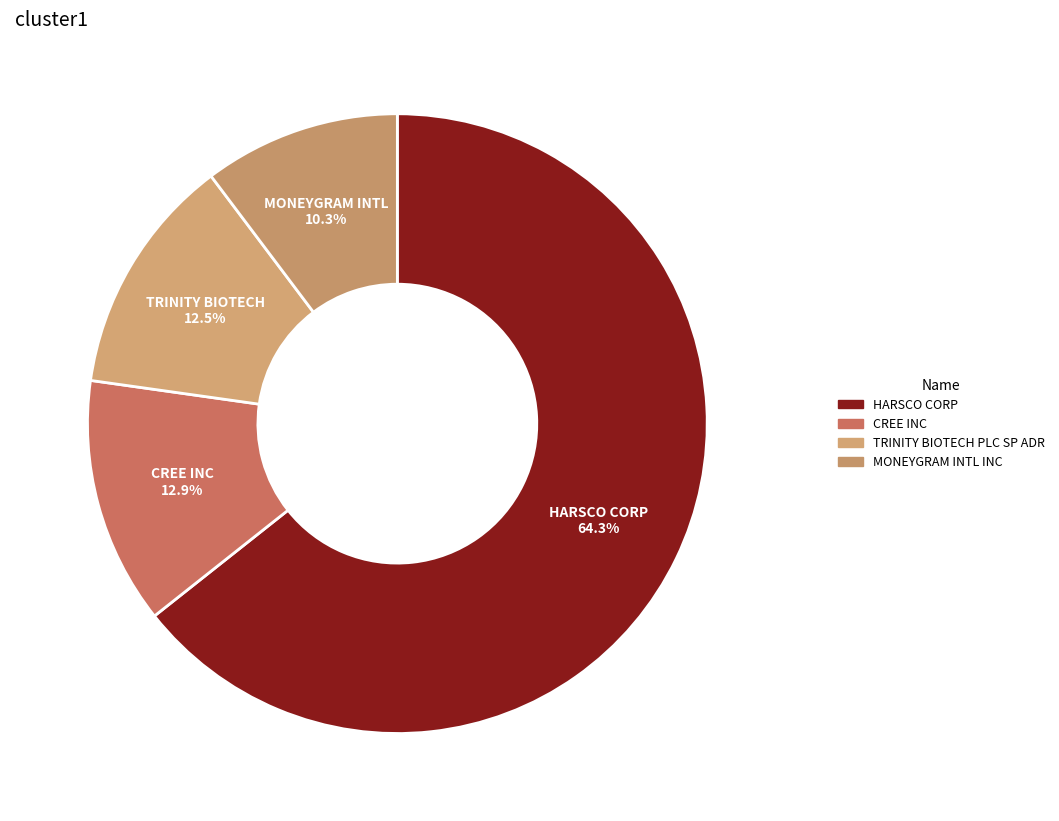

Rank the categories by value from lowest to highest.

MONEYGRAM INTL INC, TRINITY BIOTECH PLC SP ADR, CREE INC, HARSCO CORP